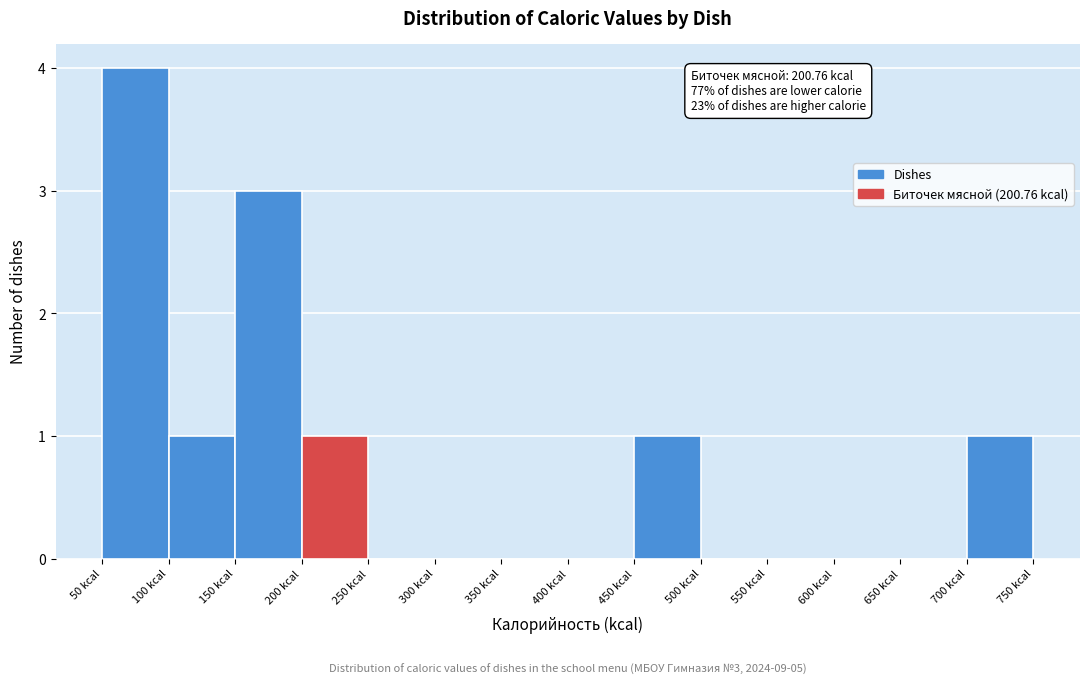

Over which range of the x-axis is the bar tallest?

50 to 100